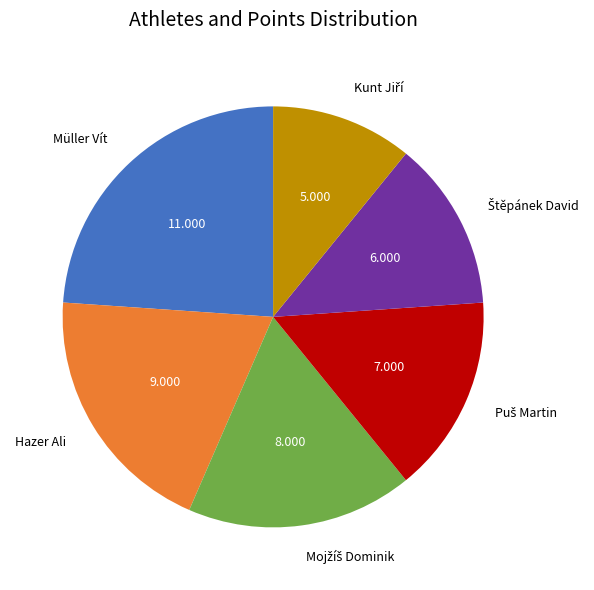

Is there a majority slice in this chart?

No